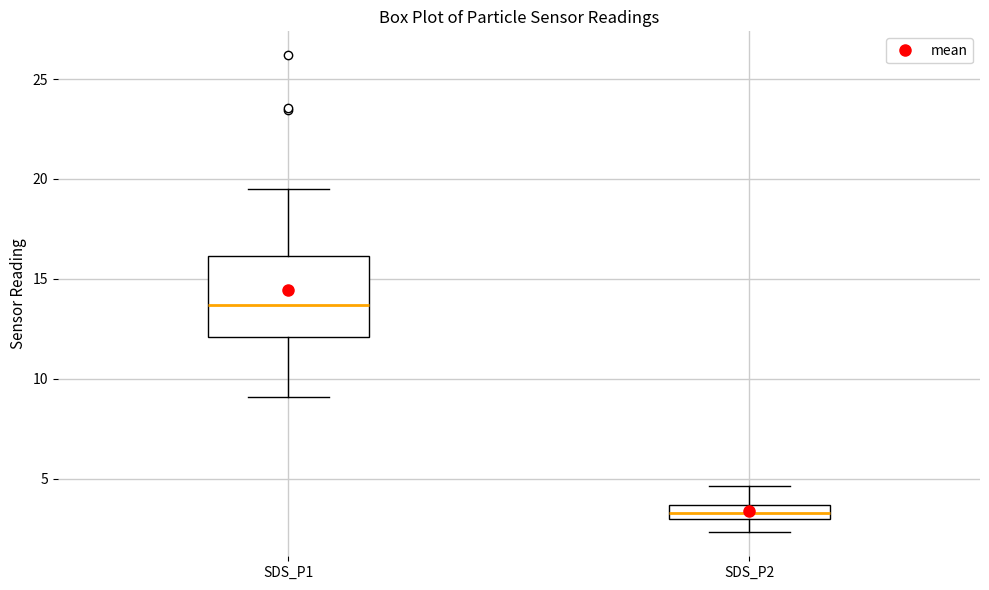

Which box's median line is the lowest?

SDS_P2